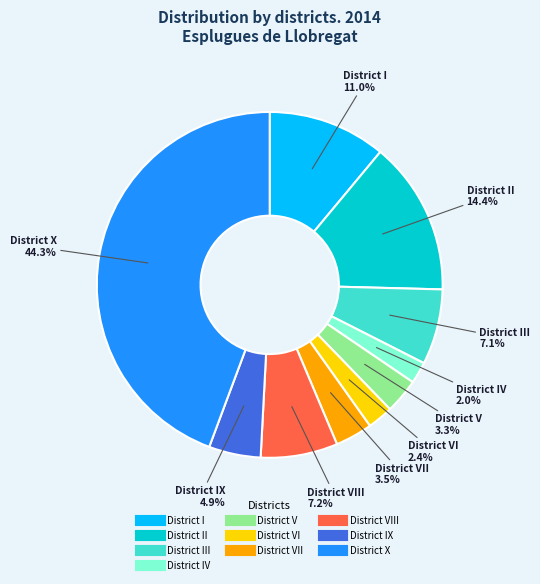

To the nearest percent, what is the average slice percentage?

10%